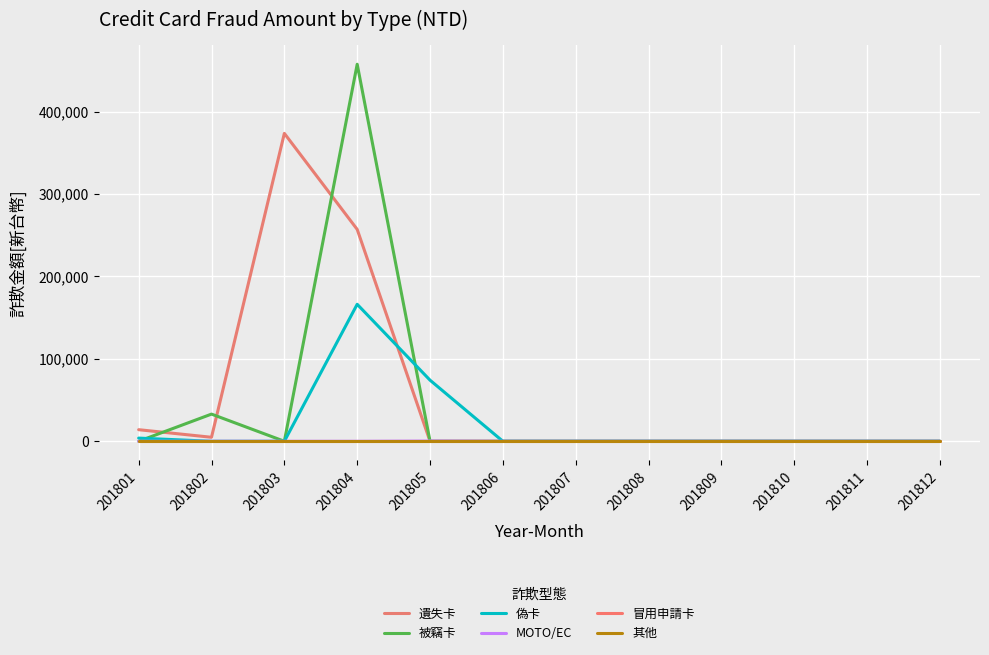

Reading left to right, what are all the values shown in this chart?

遺失卡: 14056	4845	373500	257009	0	0	0	0	0	0	0	0
被竊卡: 0	32961	0	457358	0	0	0	0	0	0	0	0
偽卡: 3855	0	0	166170	74114	0	0	0	0	0	0	0
MOTO/EC: 0	0	0	0	280	0	0	0	0	0	0	0
冒用申請卡: 0	0	0	0	0	0	0	0	0	0	0	0
其他: 0	0	0	0	0	0	0	0	0	0	0	0